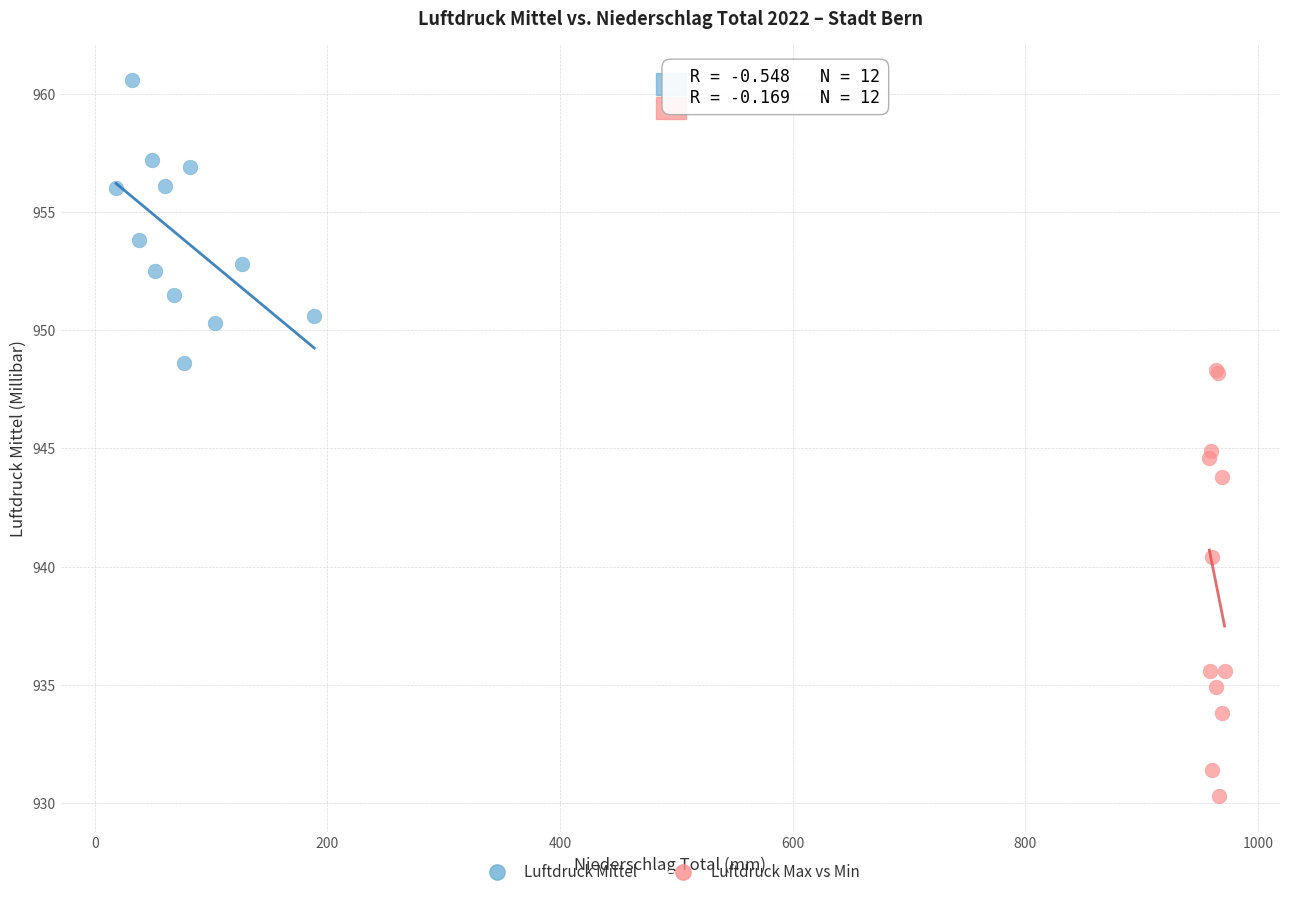

Which series reaches the maximum Y coordinate?

Luftdruck Mittel